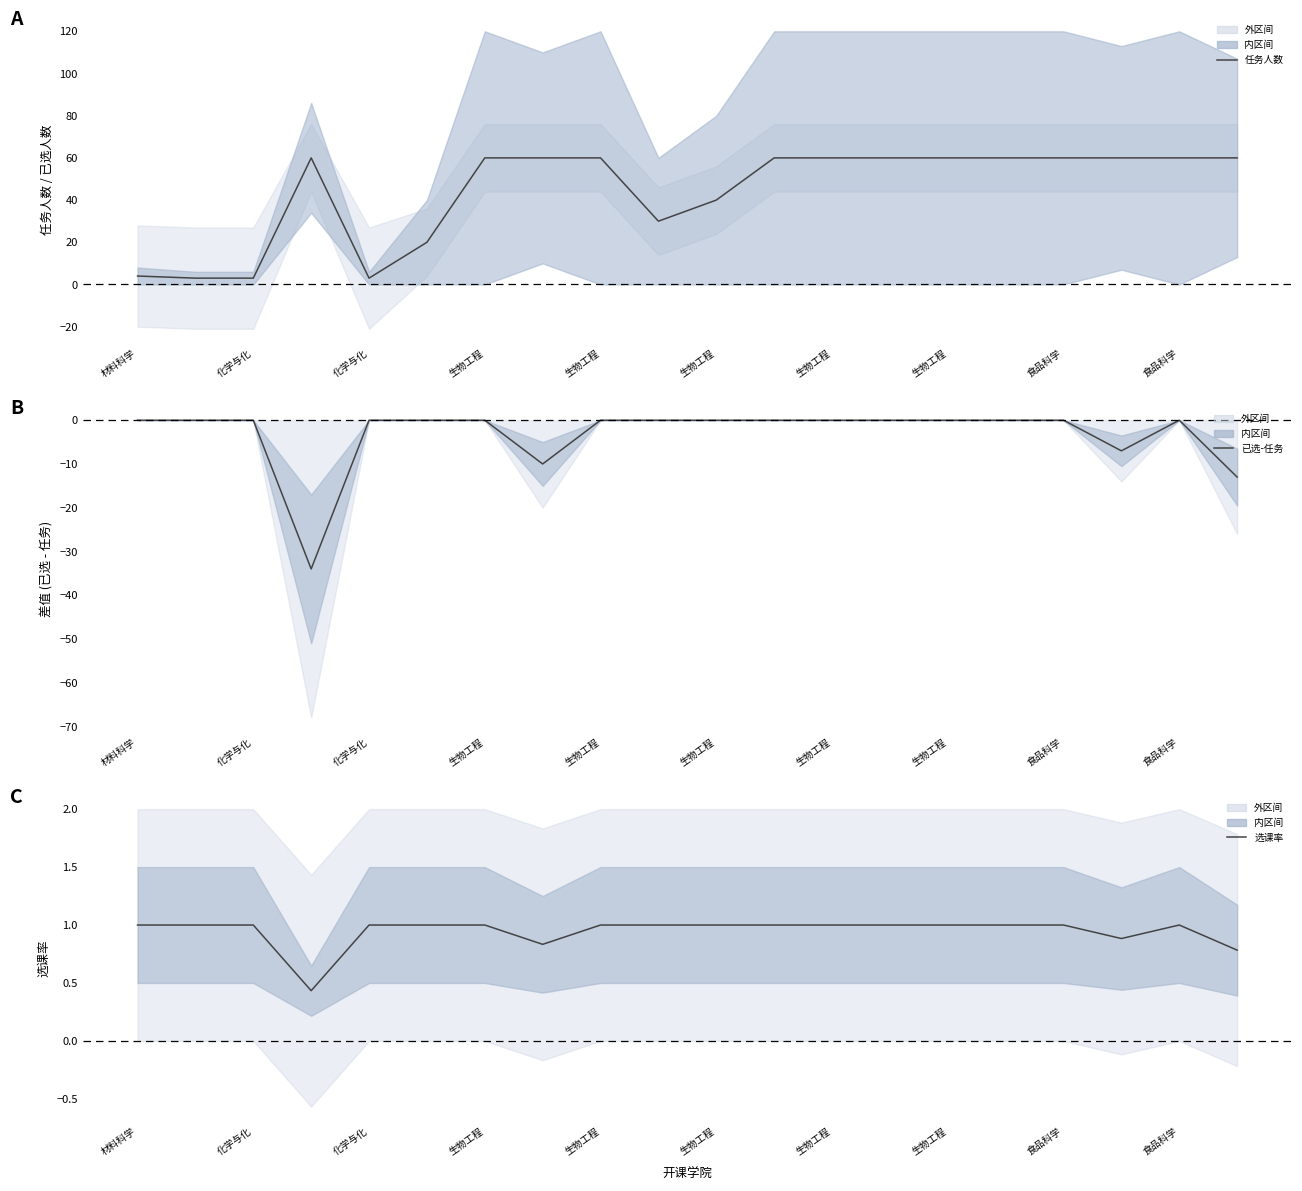

List the series in order of their peak value, highest first.

任务人数, 选课率, 已选-任务